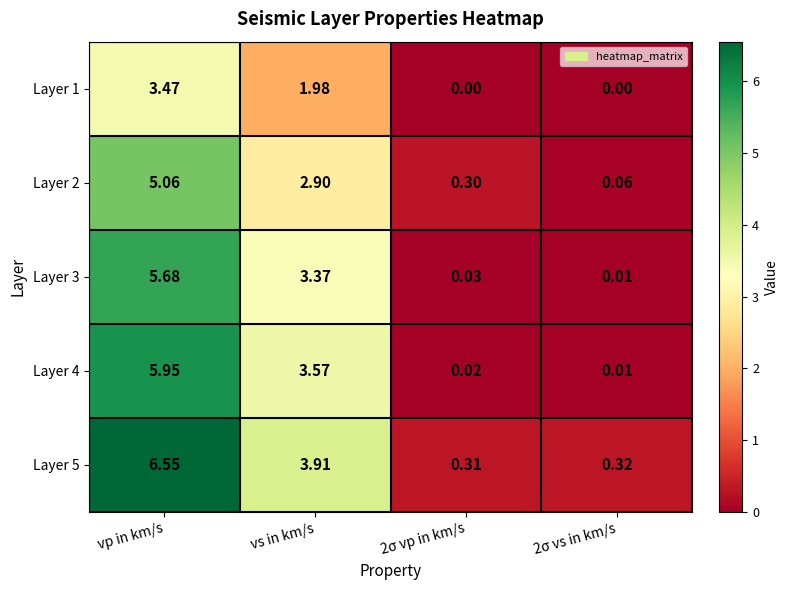

How many values in the Layer 3 series are below 3?

2